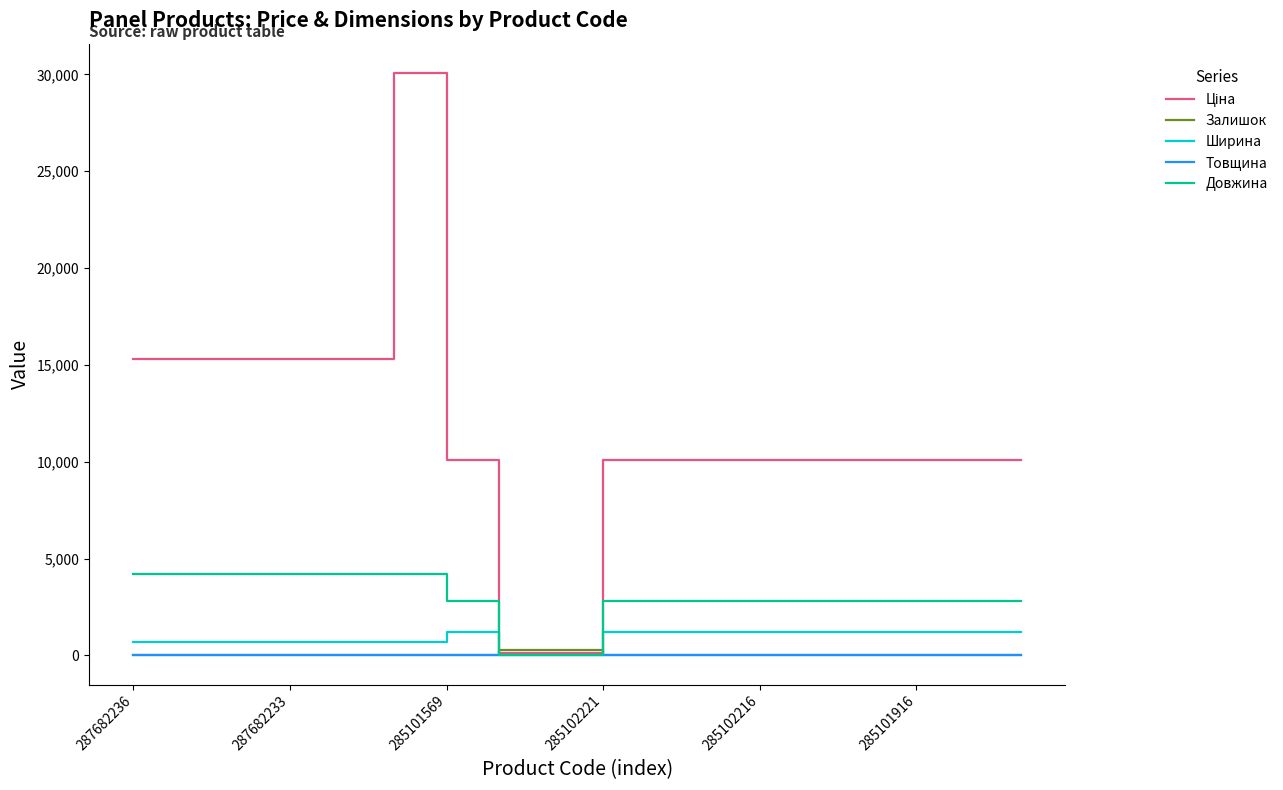

Count the number of categories in the chart.

18